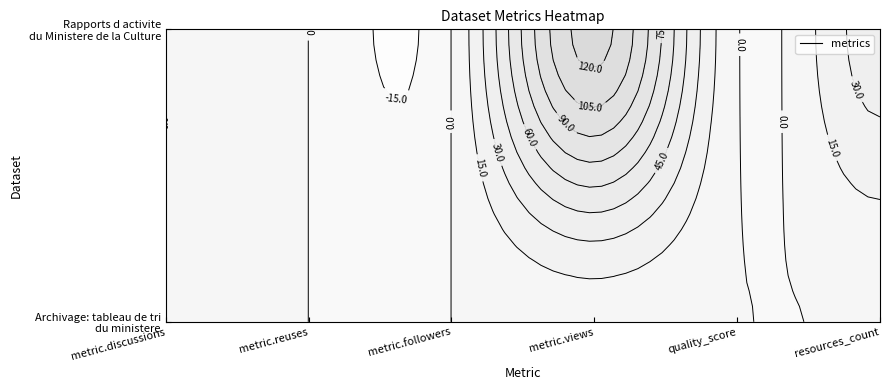

At which category does the chart reach its peak across all series?

metric.views